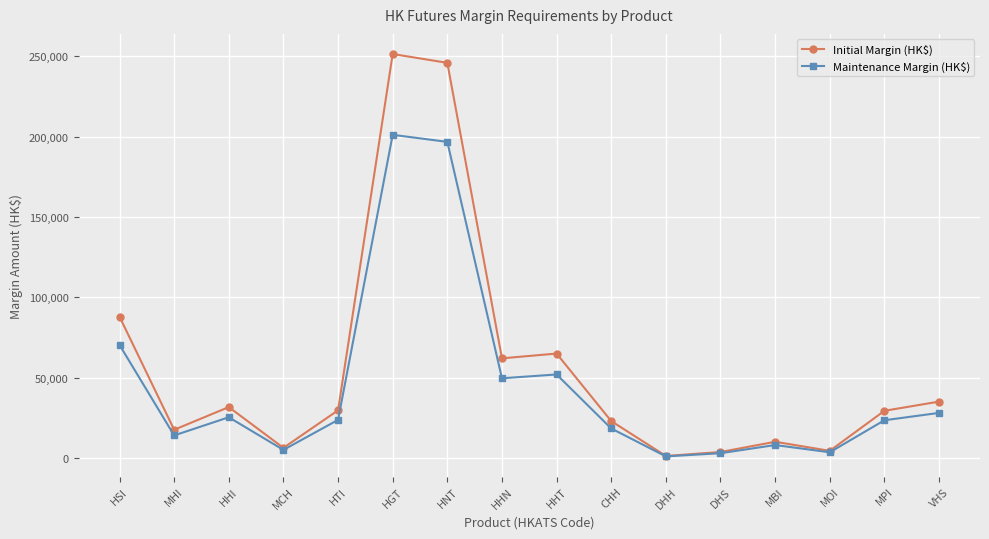

At which label is Maintenance Margin (HK$) closest to 101079?

HSI